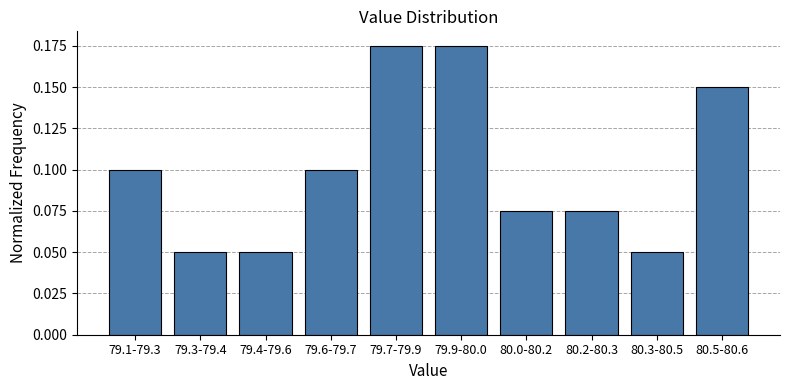

How many values are between 0 and 1?

10